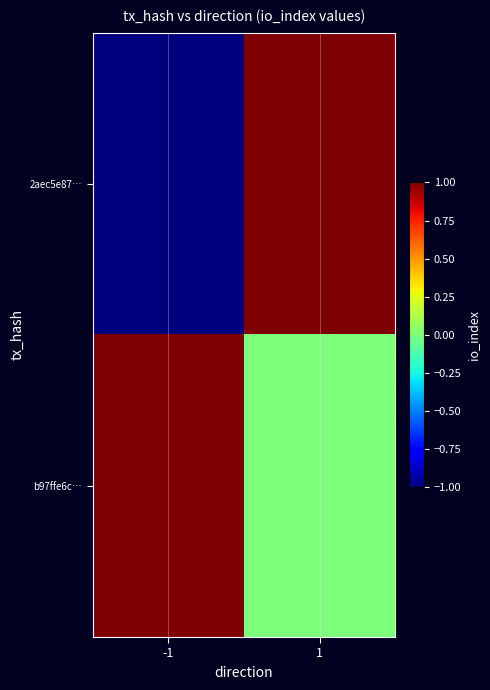

How many distinct data groups are displayed?

2